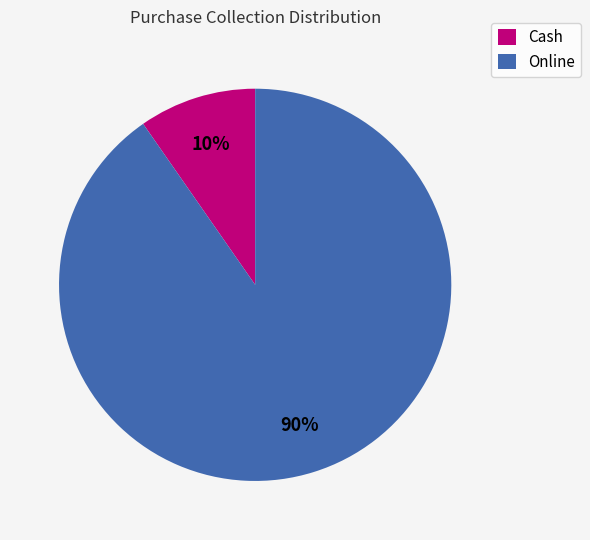

What is the majority slice?

Online